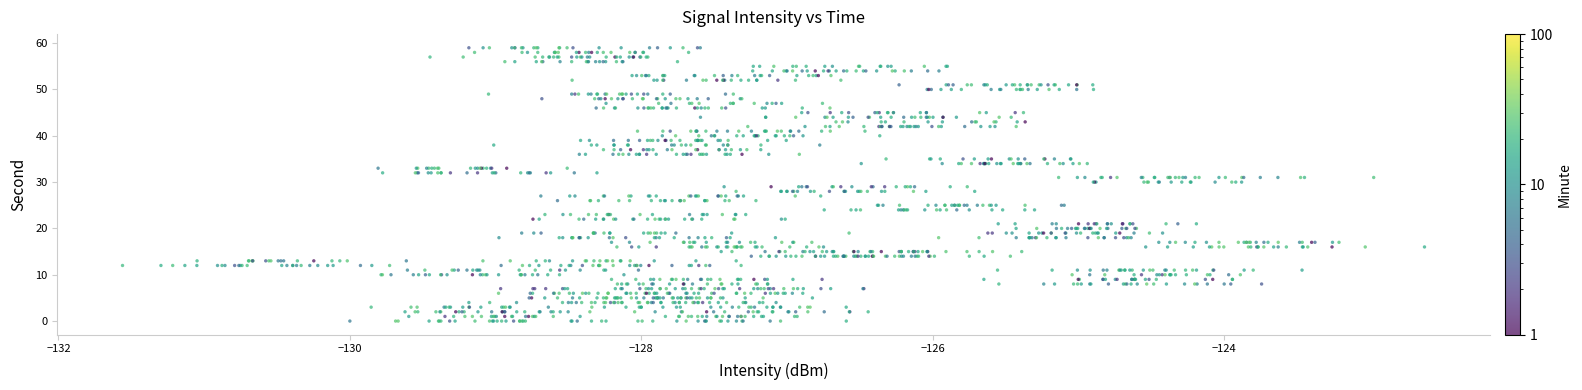

What is the range of Y values (max minus min)?

59